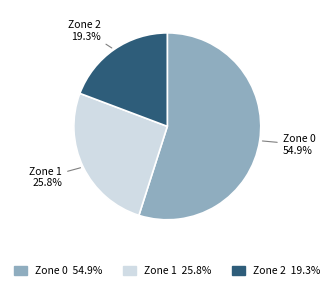

Does Zone 2 account for over 50% of the chart?

No